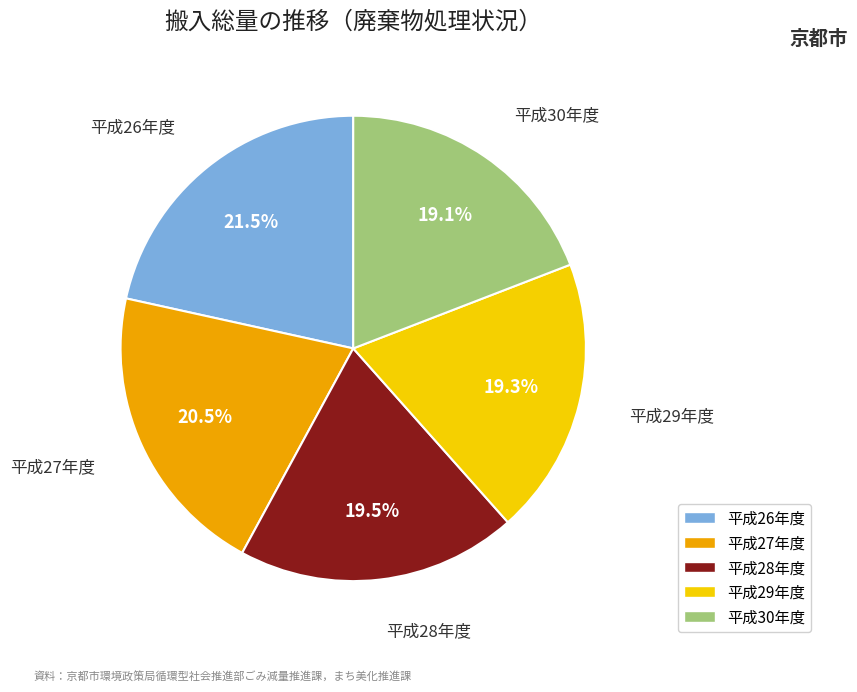

Which has a higher value, 平成28年度 or 平成27年度?

平成27年度